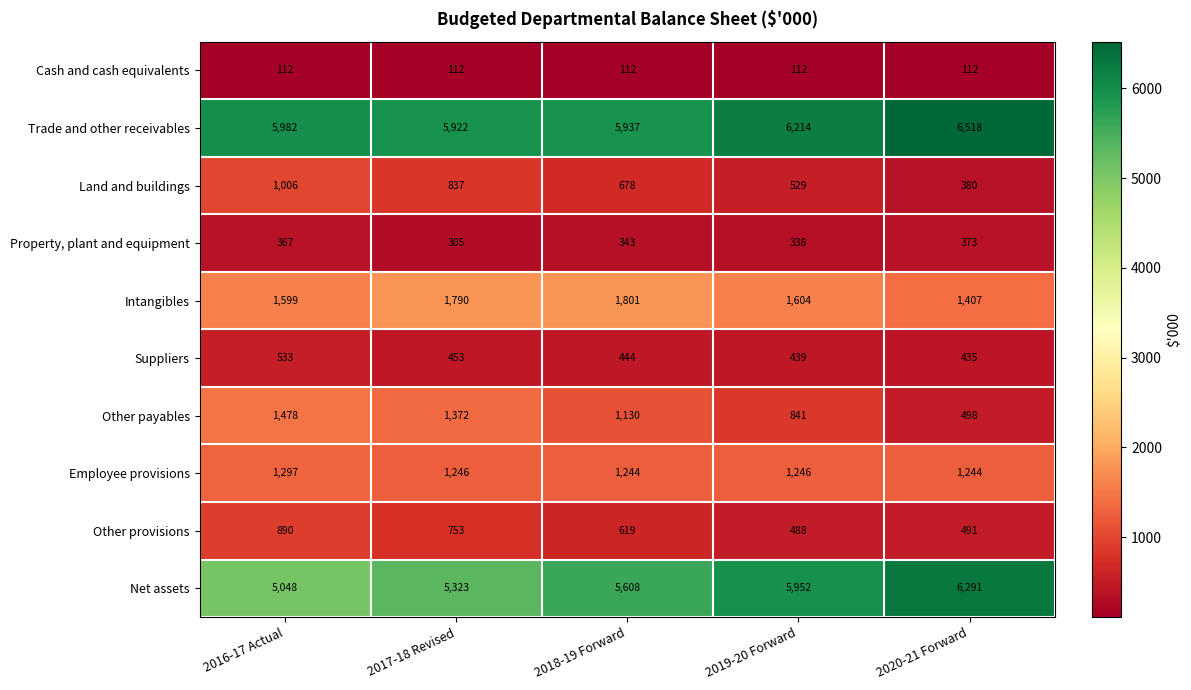

What is the total value across all series at 2019-20 Forward?

17763